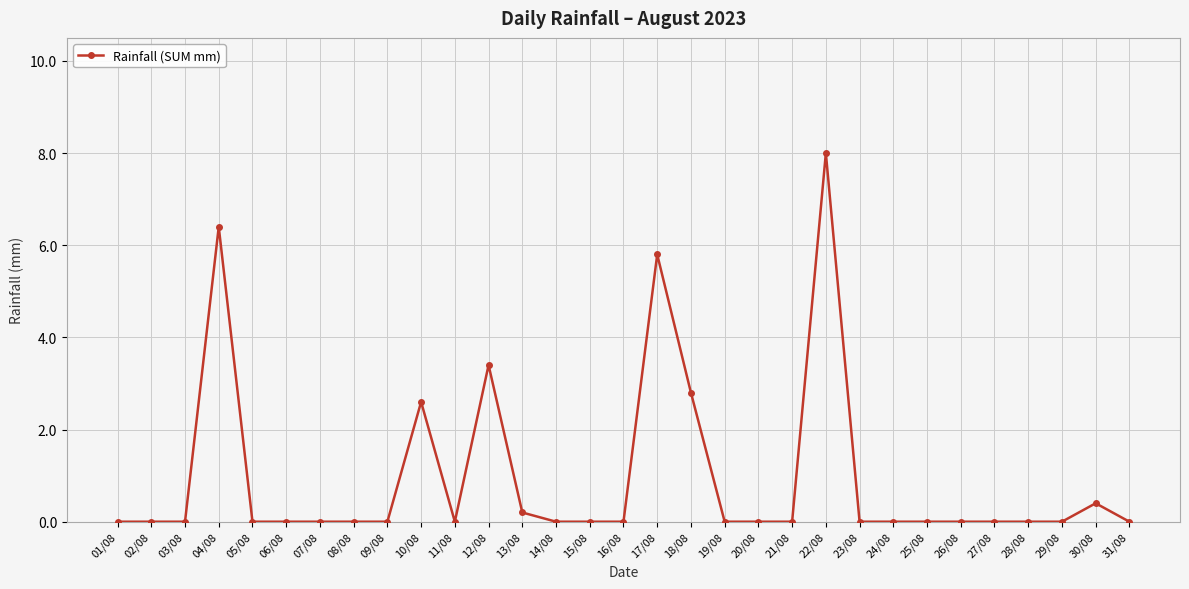

Which label corresponds to the largest value in the chart?

22/08